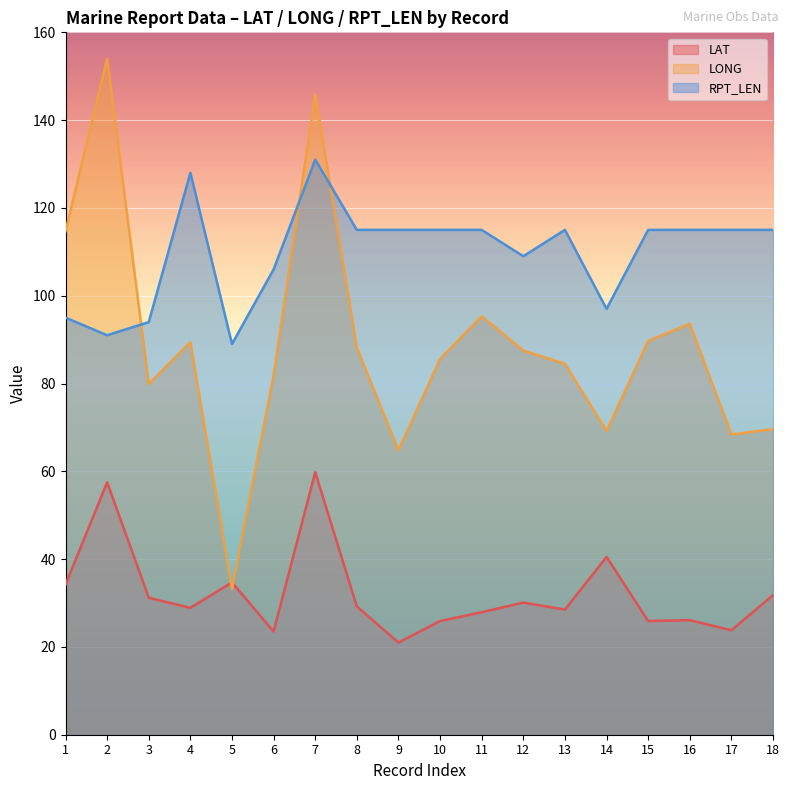

List the series in order of their overall mean, highest first.

RPT_LEN, LONG, LAT